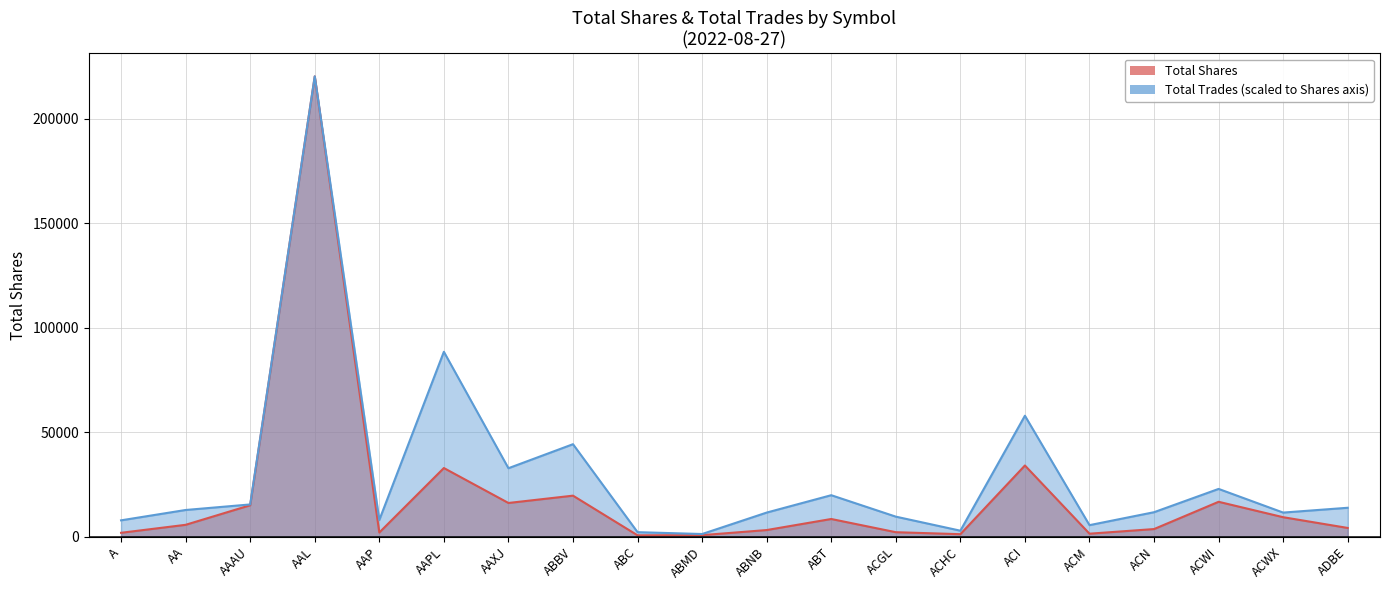

True or false: Total Shares and Total Trades intersect in this chart.

False